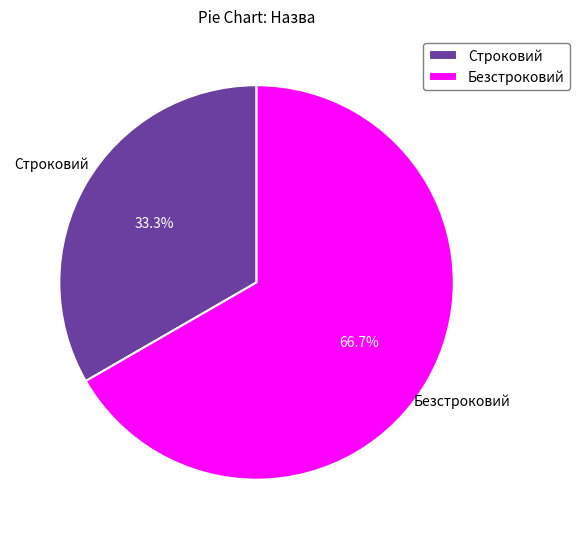

Approximately how many times larger is the value at Безстроковий compared to Строковий?

2.0